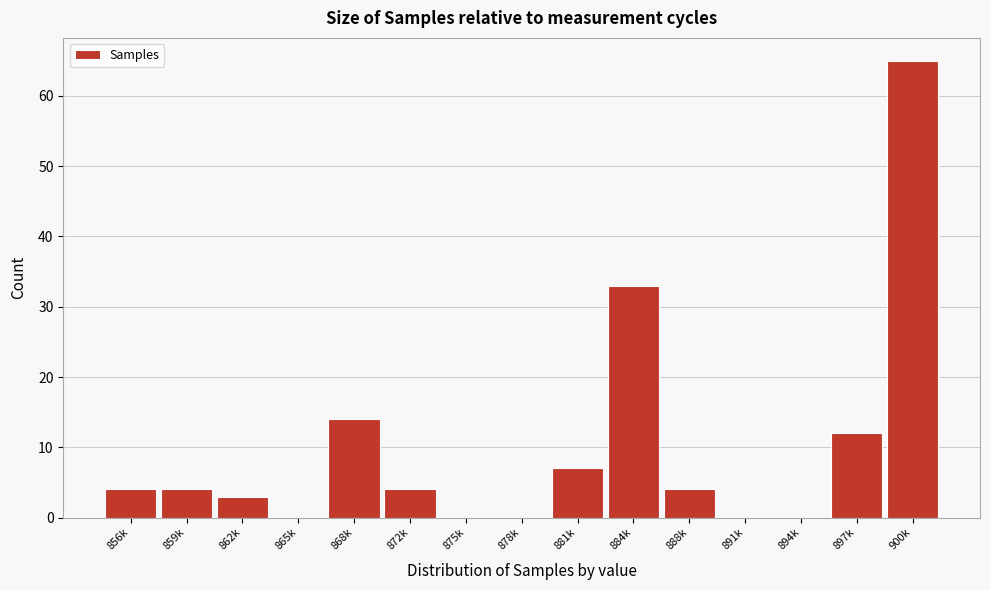

Reading left to right, what are all the values shown in this chart?

856k=4	859k=4	862k=3	865k=0	868k=14	872k=4	875k=0	878k=0	881k=7	884k=33	888k=4	891k=0	894k=0	897k=12	900k=65